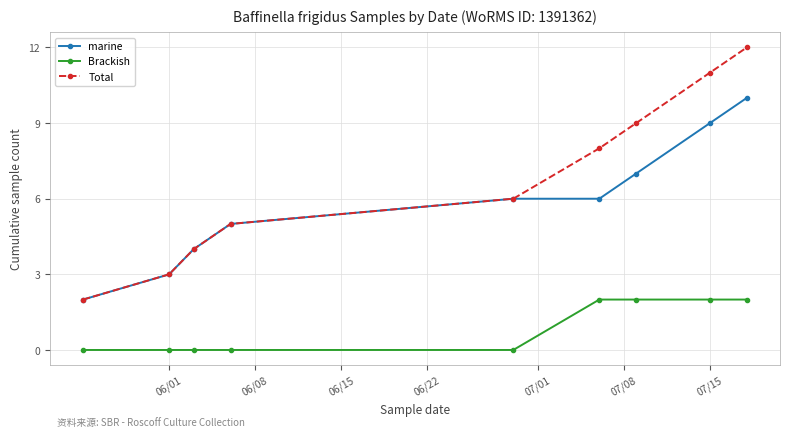

Which series has the largest total across all categories?

Total